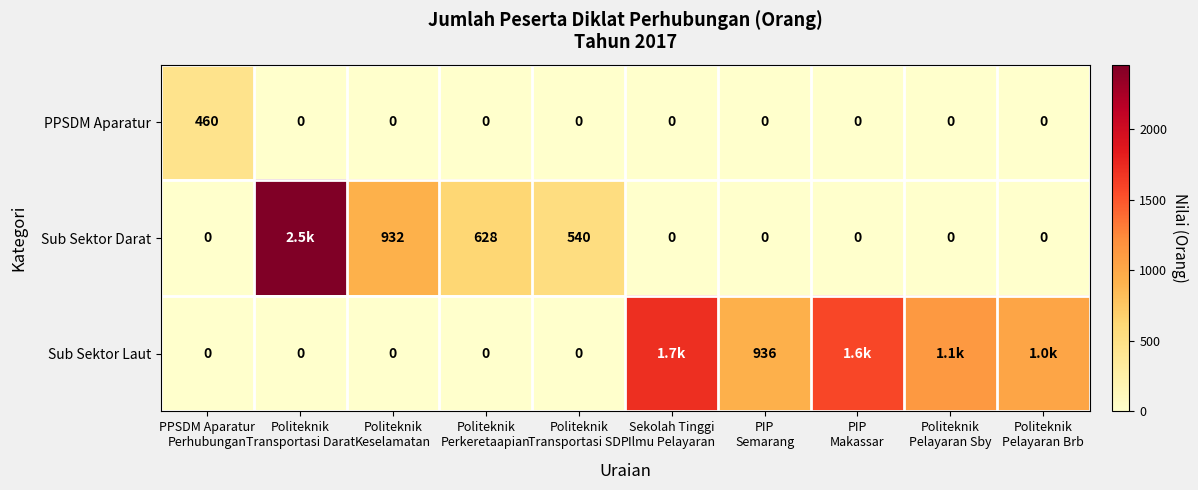

At which category is the sum across all series the highest?

Politeknik
Transportasi Darat